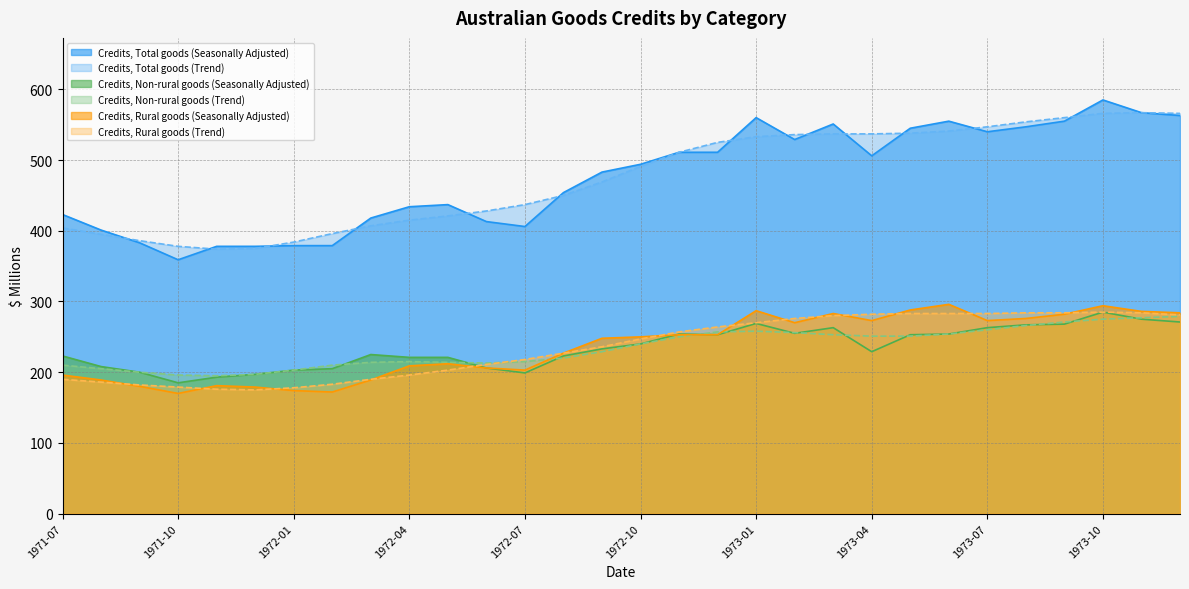

Where do Credits, Rural goods (Trend) and Credits, Non-rural goods (Seasonally Adjusted) first cross each other?

1972-05 and 1972-06